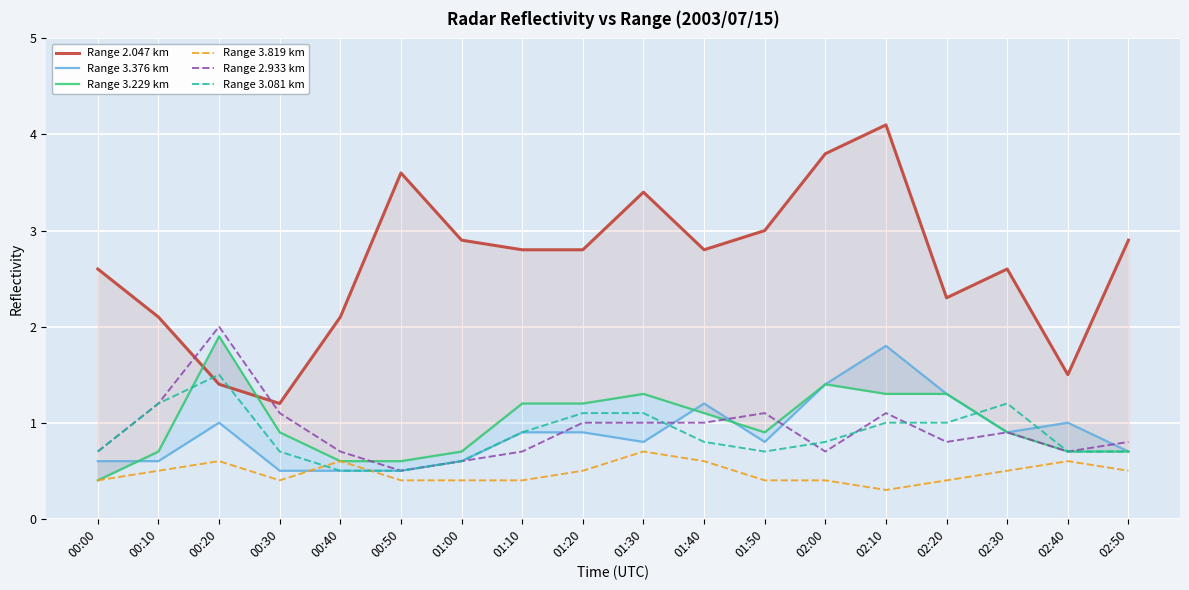

Count the number of data series in this chart.

6